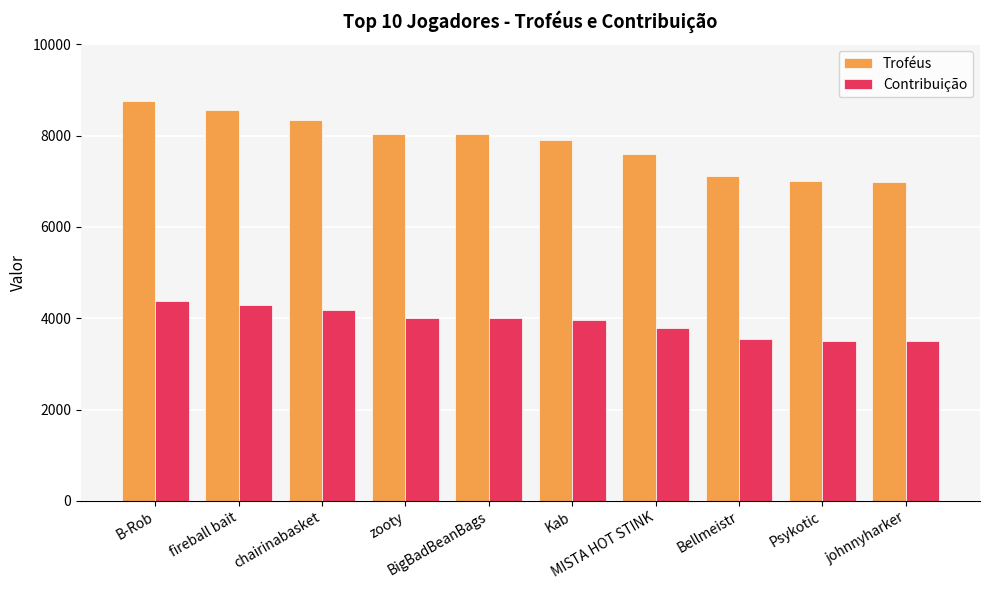

Rank the series by their maximum value, from lowest to highest.

Contribuição, Troféus